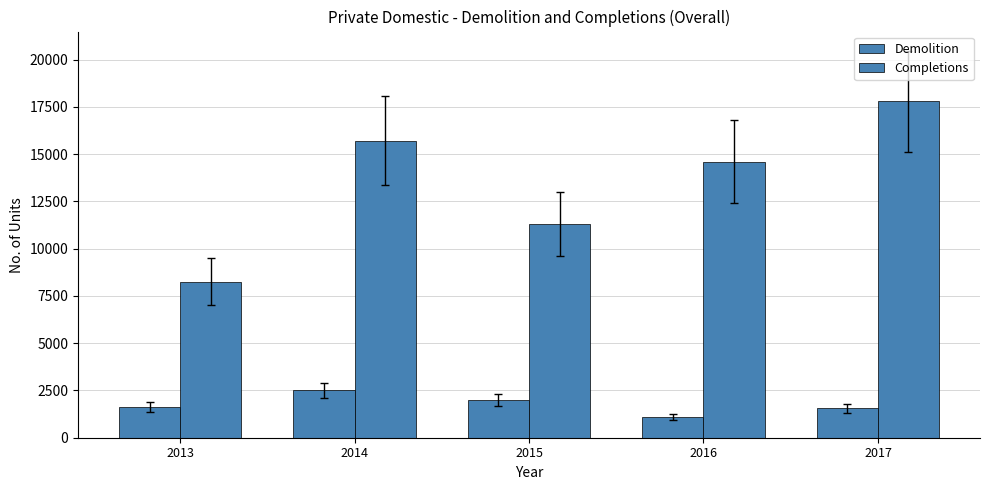

Is the value of Completions at 2013 greater than the value of Demolition at 2017?

Yes